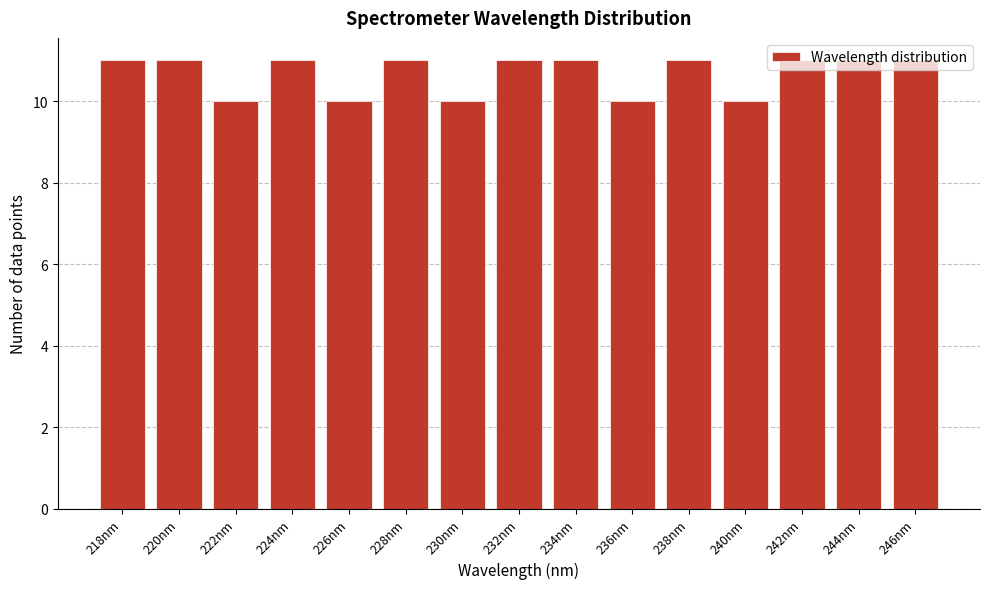

What is the sum of all values?

160